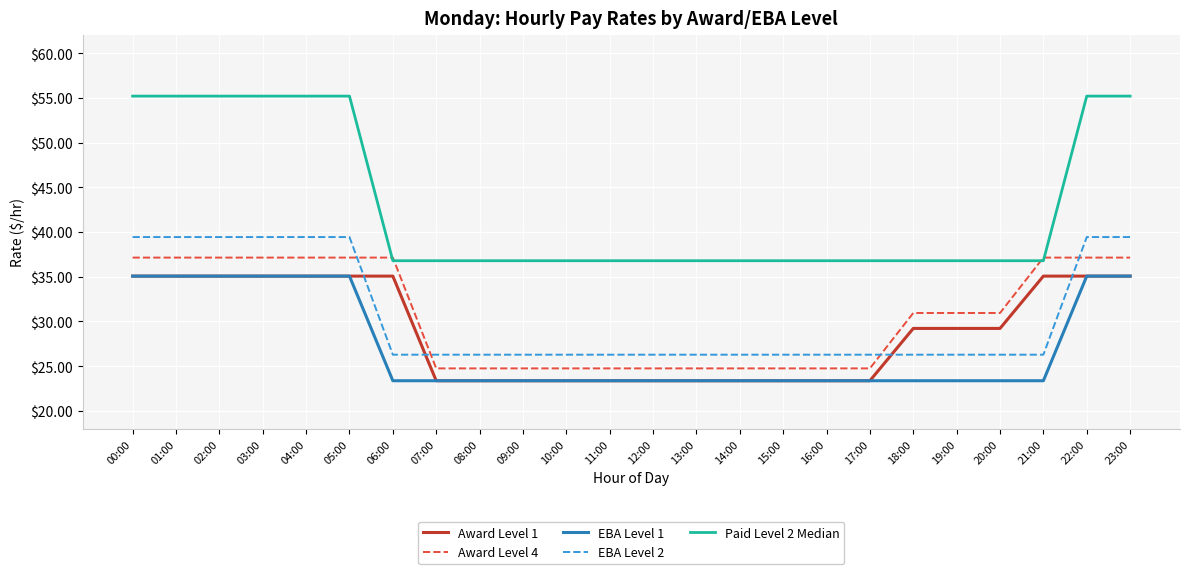

Between 06:00 and 08:00, which series saw the biggest shift?

Award Level 4